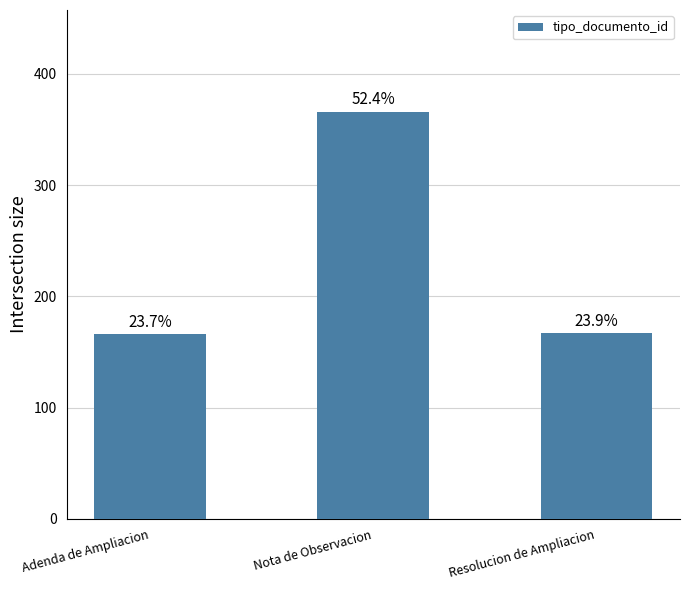

What is the greatest value displayed?

366